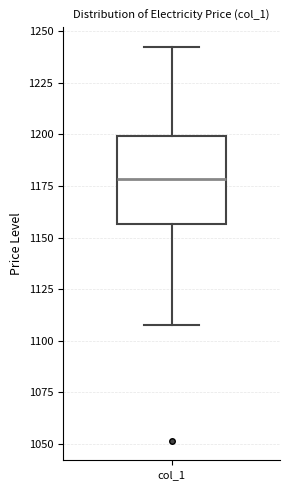

Where does the lower whisker of the box for col_1 end on the y-axis? The values are not printed on the chart, so give them approximately, as read against the axis.

1110